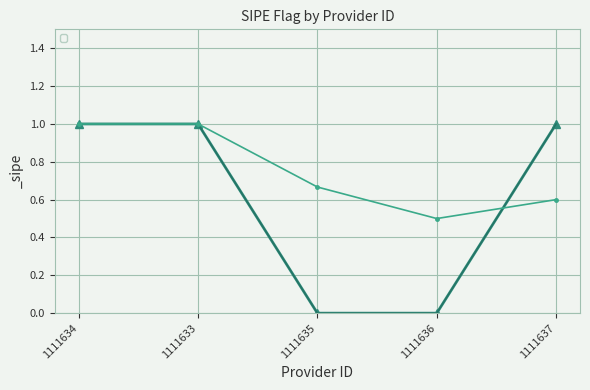

What is the value of the 5th point from the left?

1